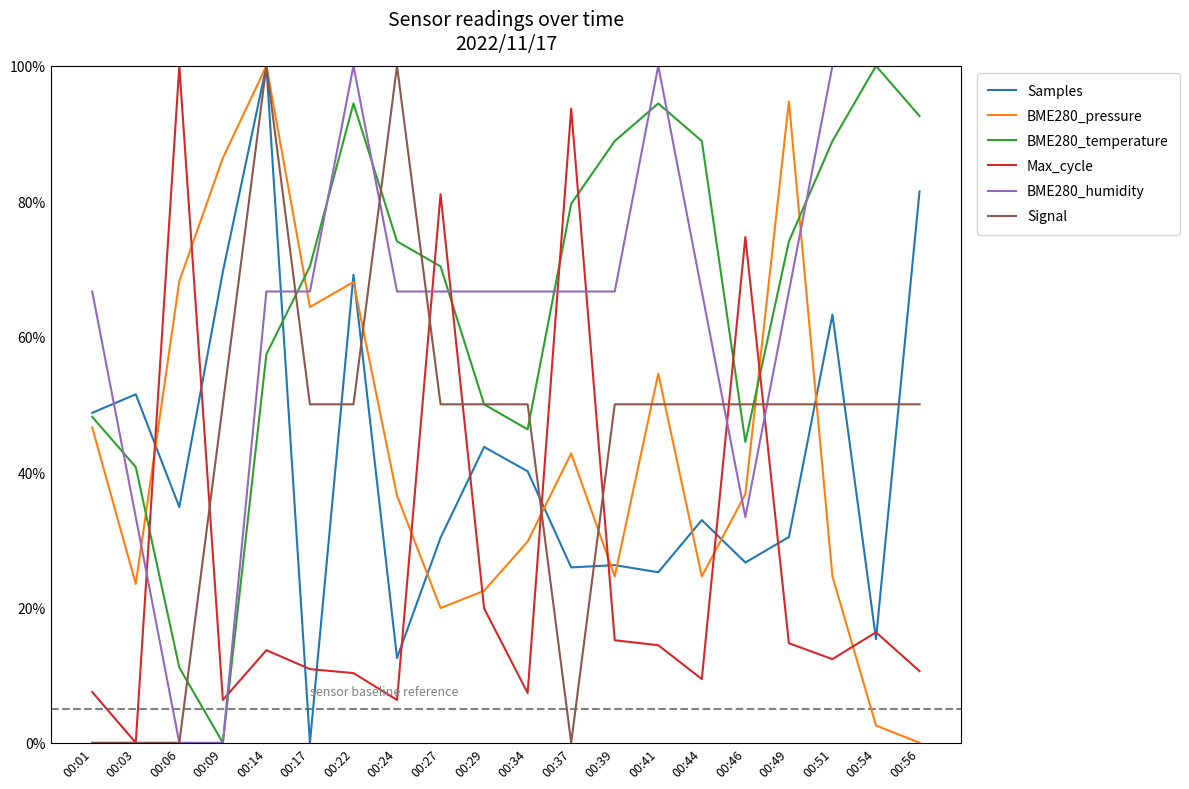

Is this an area chart (filled region under the line)?

No